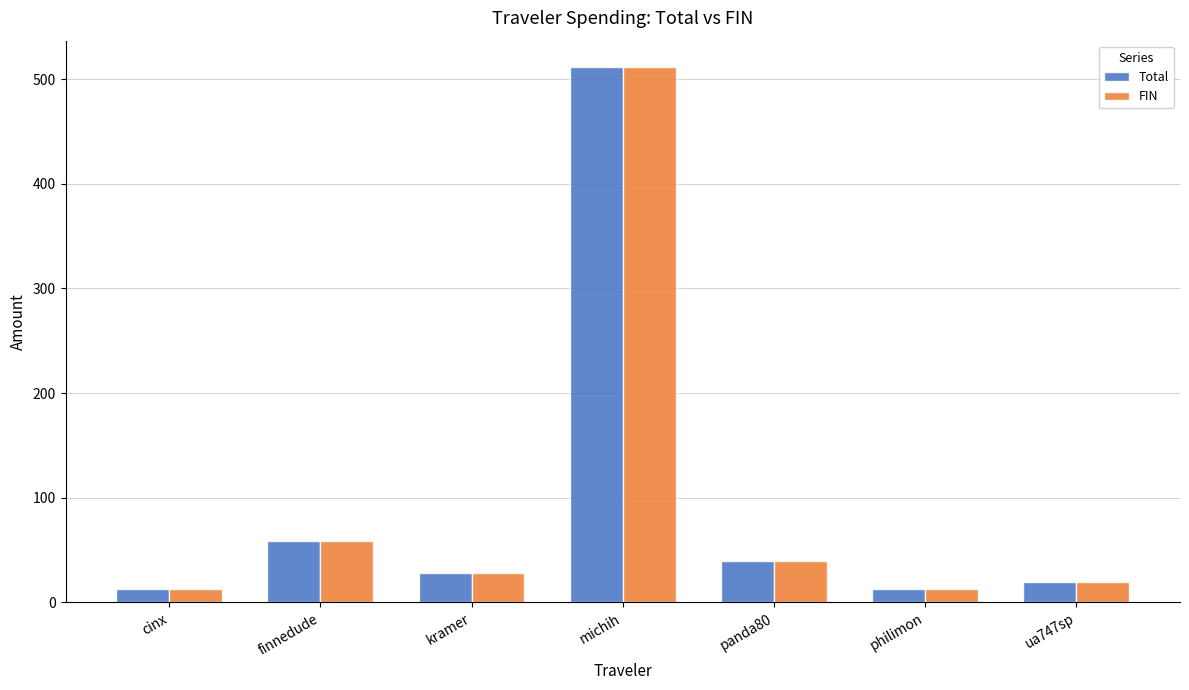

What is the average value of the Total series?

97.4